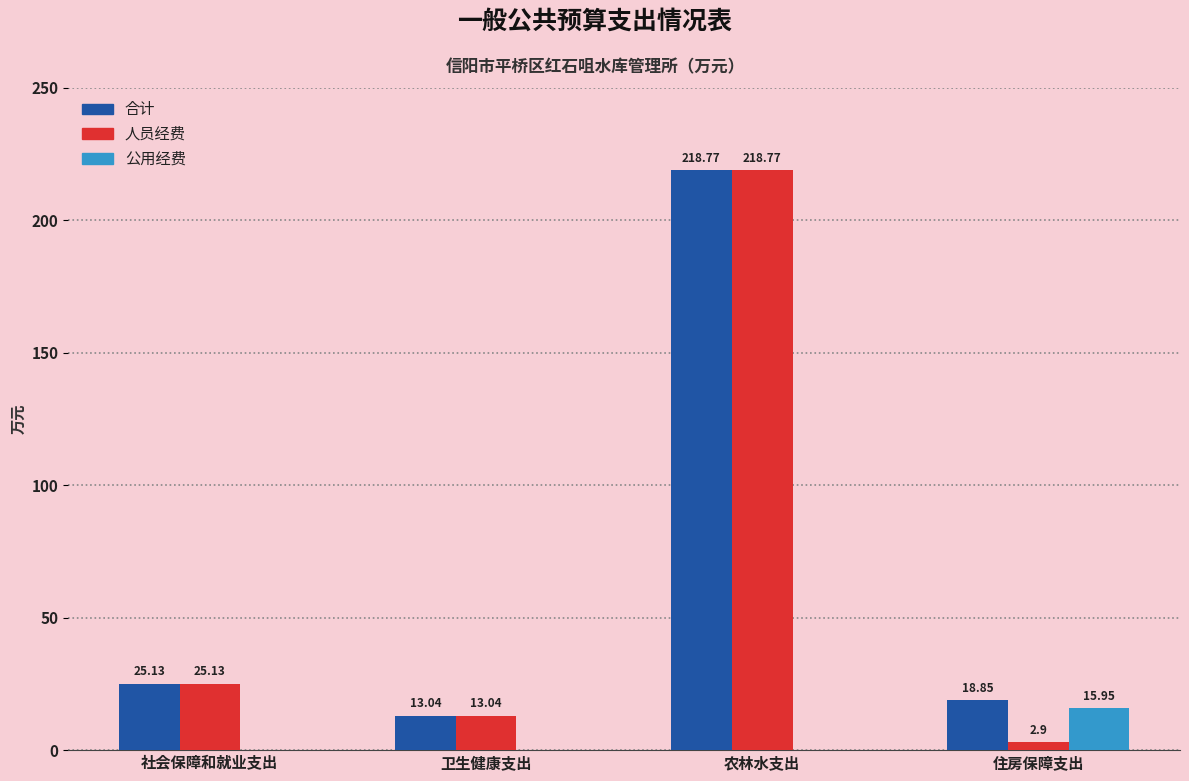

What is the average value of the 公用经费 series?

4.0